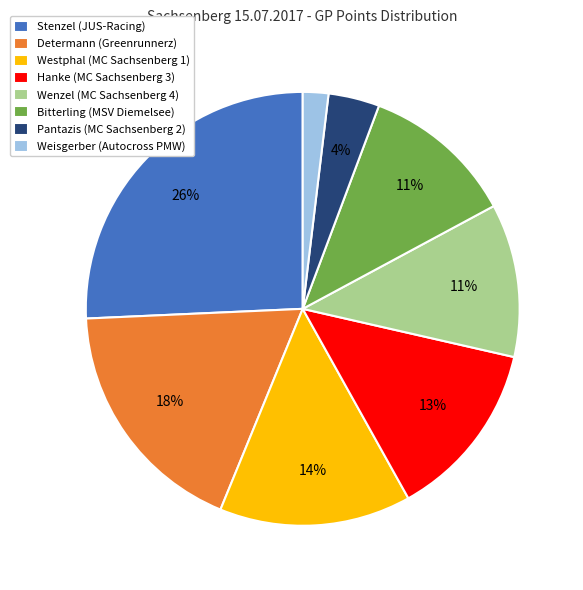

Which category has the biggest portion of the pie?

Stenzel (JUS-Racing)